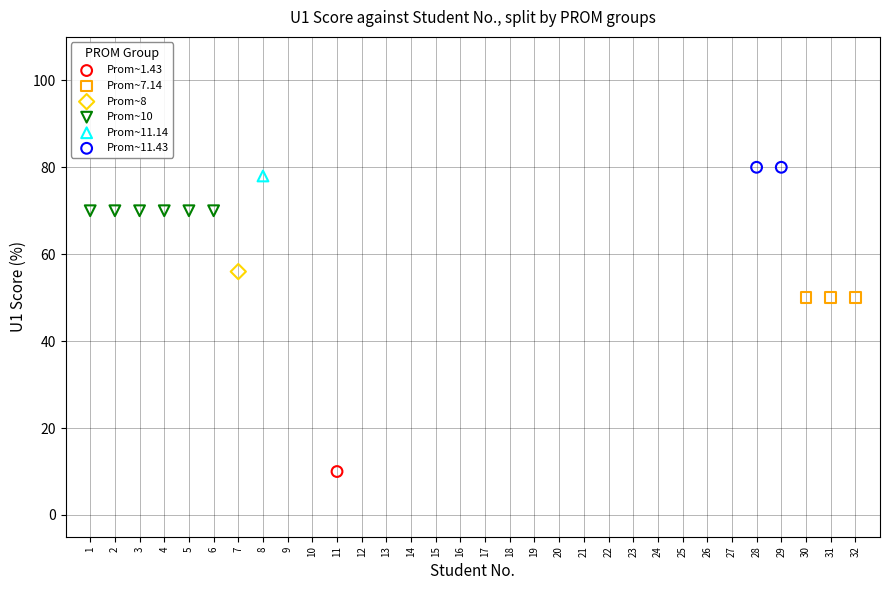

What are all the series names shown in the legend?

Prom~1.43, Prom~7.14, Prom~8, Prom~10, Prom~11.14, Prom~11.43